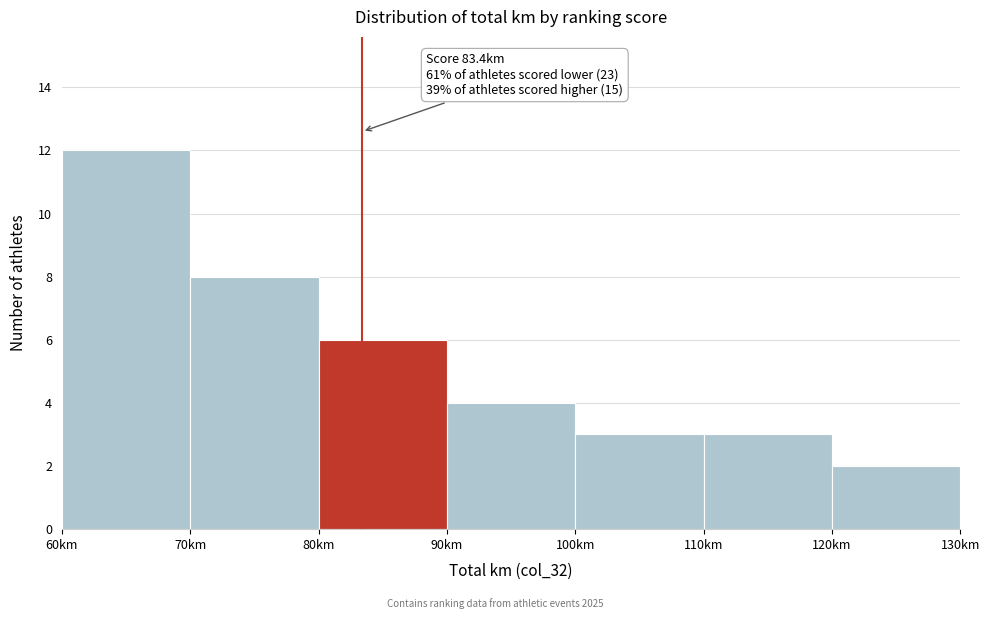

Which range on the x-axis has the tallest bar?

60 to 70